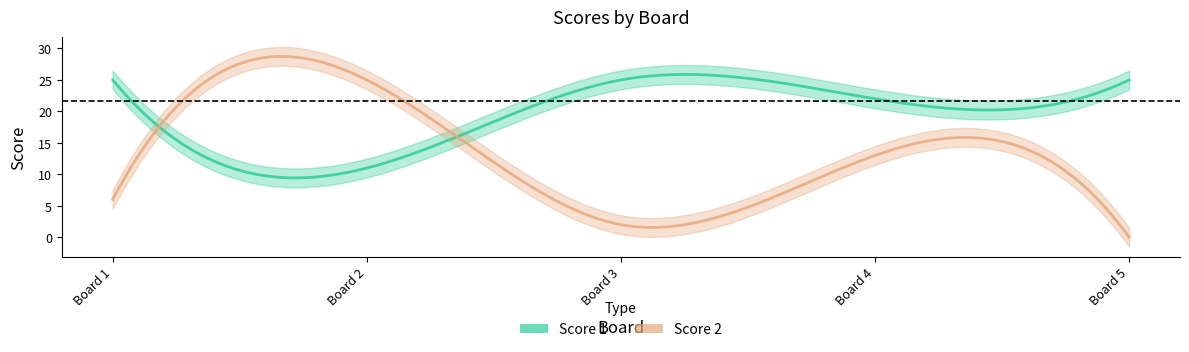

True or false: Score 1 and Score 2 cross at least once.

True